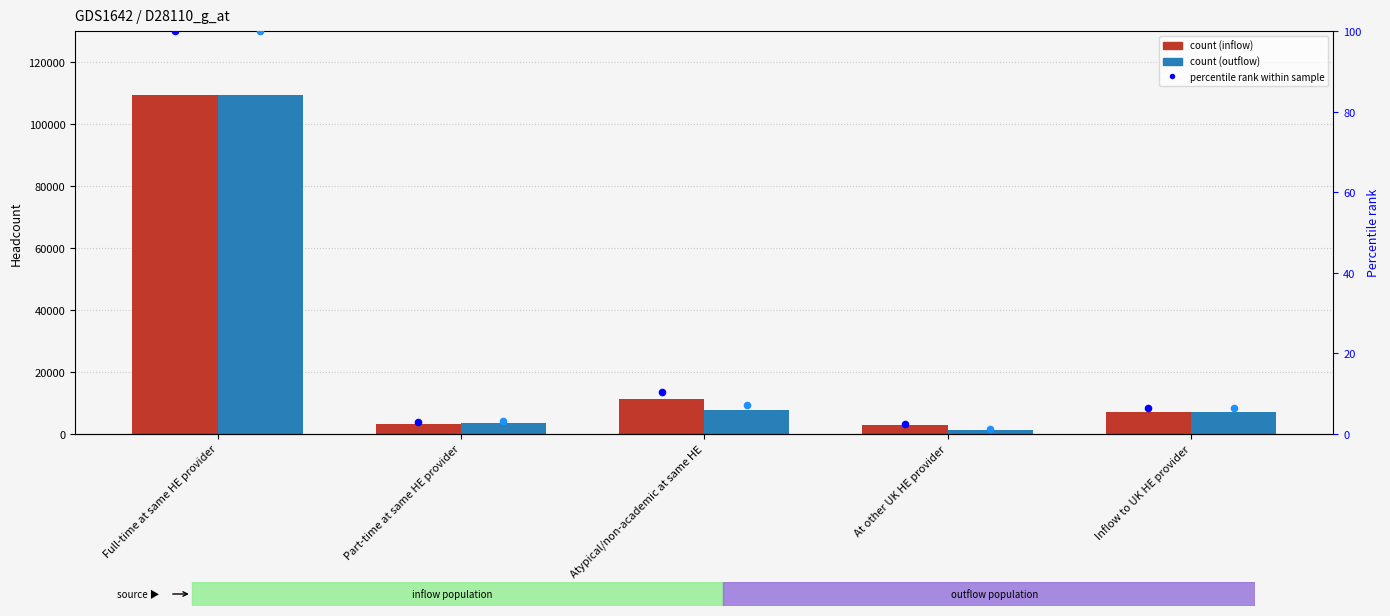

Which series reaches the minimum Y coordinate?

percentile rank (outflow)